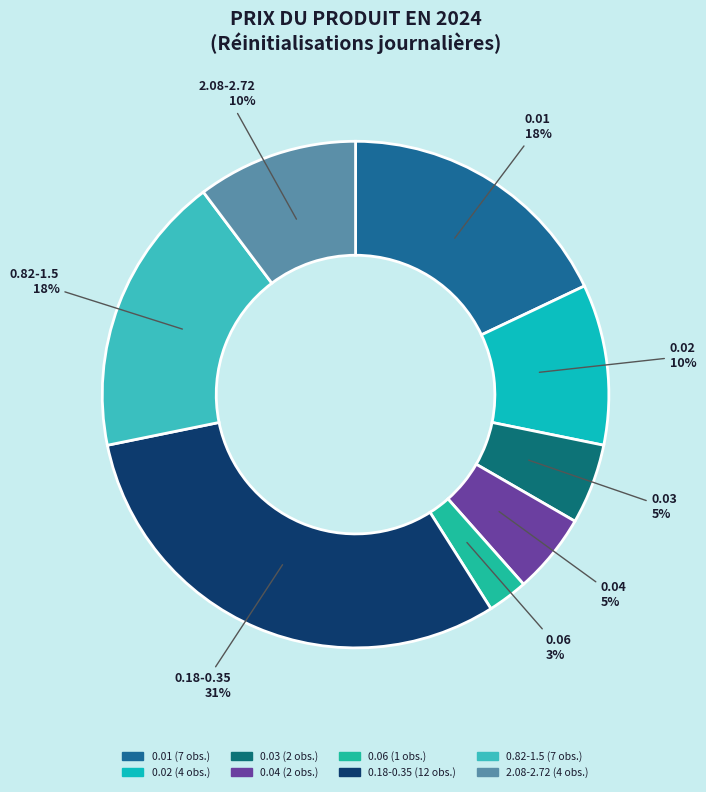

What percentage is the 2.08-2.72 slice, to the nearest percent?

10%